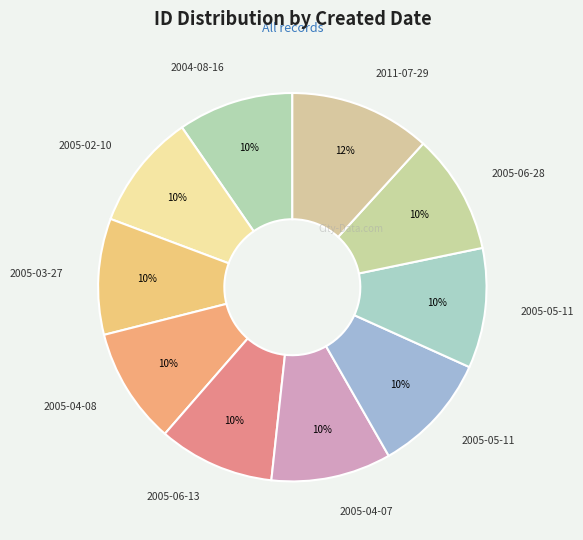

Which slice is the largest?

2011-07-29